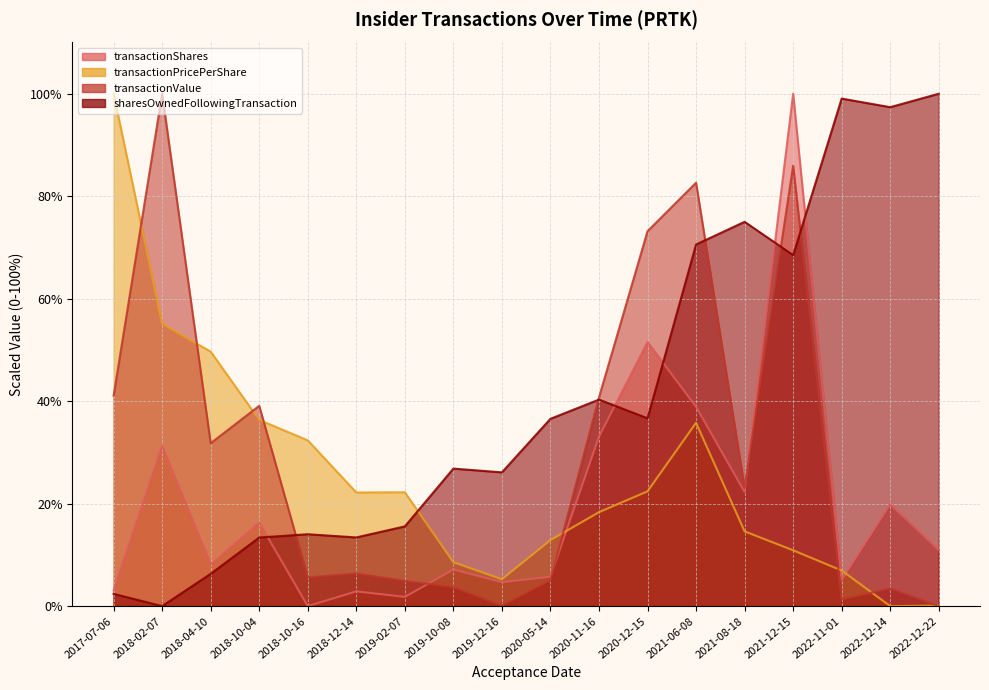

Reading left to right, what are all the values shown in this chart?

transactionShares: 2017-07-06=3.1	2018-02-07=31.3	2018-04-10=8.1	2018-10-04=16.3	2018-10-16=0.0	2018-12-14=2.9	2019-02-07=1.8	2019-10-08=7.1	2019-12-16=4.7	2020-05-14=5.7	2020-11-16=33.1	2020-12-15=51.5	2021-06-08=38.9	2021-08-18=22.3	2021-12-15=100.0	2022-11-01=5.1	2022-12-14=19.9	2022-12-22=11.0
transactionPricePerShare: 2017-07-06=100.0	2018-02-07=55.1	2018-04-10=49.7	2018-10-04=36.3	2018-10-16=32.4	2018-12-14=22.2	2019-02-07=22.2	2019-10-08=8.6	2019-12-16=5.2	2020-05-14=12.9	2020-11-16=18.3	2020-12-15=22.4	2021-06-08=35.8	2021-08-18=14.6	2021-12-15=10.9	2022-11-01=7.0	2022-12-14=0.0	2022-12-22=0.1
transactionValue: 2017-07-06=41.1	2018-02-07=100.0	2018-04-10=31.8	2018-10-04=39.1	2018-10-16=5.6	2018-12-14=6.4	2019-02-07=4.9	2019-10-08=3.7	2019-12-16=0.1	2020-05-14=5.0	2020-11-16=40.7	2020-12-15=73.2	2021-06-08=82.6	2021-08-18=23.1	2021-12-15=86.0	2022-11-01=1.3	2022-12-14=3.4	2022-12-22=0.0
sharesOwnedFollowingTransaction: 2017-07-06=2.4	2018-02-07=0.0	2018-04-10=6.3	2018-10-04=13.4	2018-10-16=14.0	2018-12-14=13.4	2019-02-07=15.6	2019-10-08=26.8	2019-12-16=26.1	2020-05-14=36.6	2020-11-16=40.3	2020-12-15=36.7	2021-06-08=70.6	2021-08-18=75.0	2021-12-15=68.5	2022-11-01=99.1	2022-12-14=97.4	2022-12-22=100.0